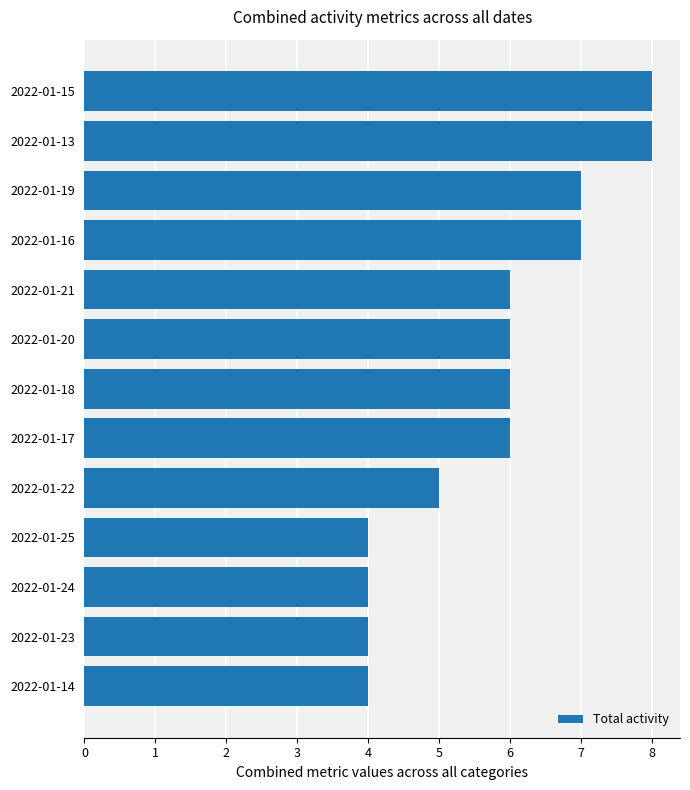

What is the sum of the values at 2022-01-22 and 2022-01-20?

11